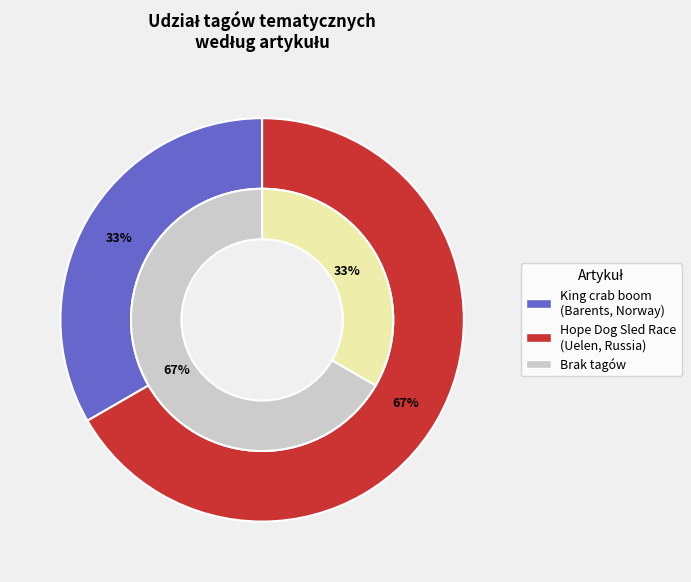

Does Hope Dog Sled Race
(Uelen, Russia) represent more than half of the total?

No